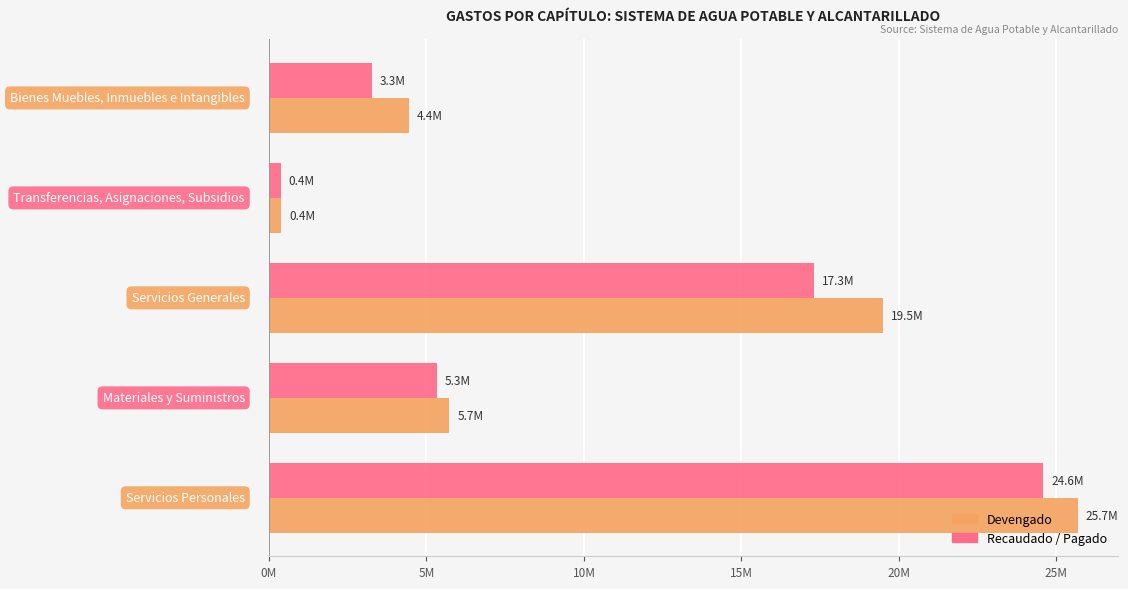

What are all the series names shown in the legend?

Devengado, Recaudado / Pagado